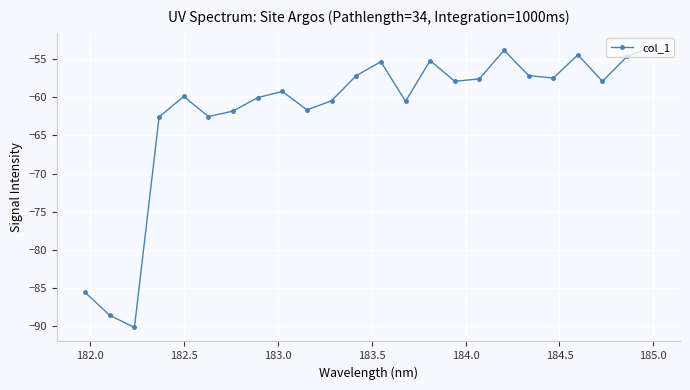

Does the chart display data point markers on the line(s)?

Yes